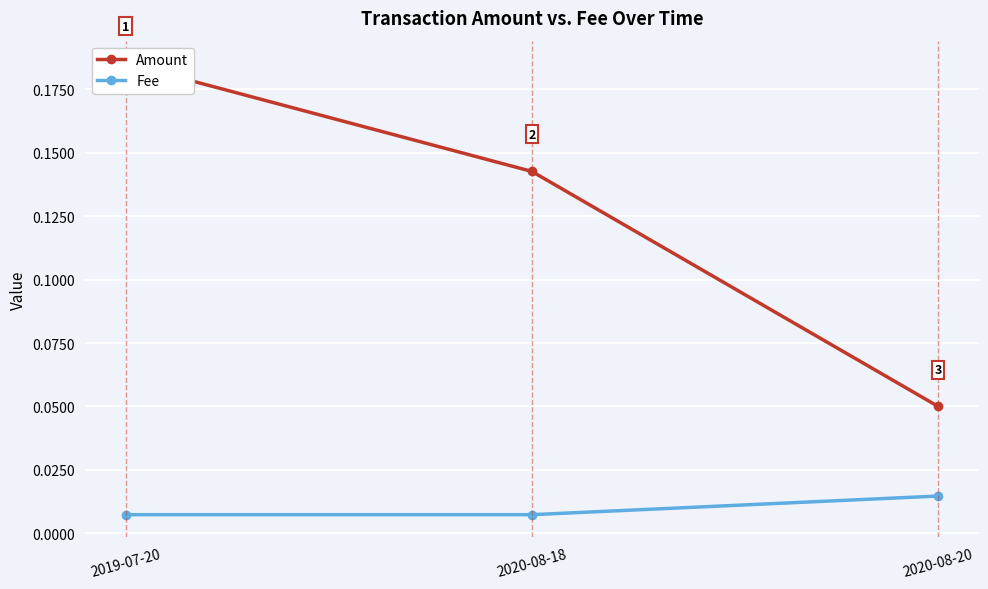

The Amount series shows 0.1 at 2019-07-20. True or false?

False